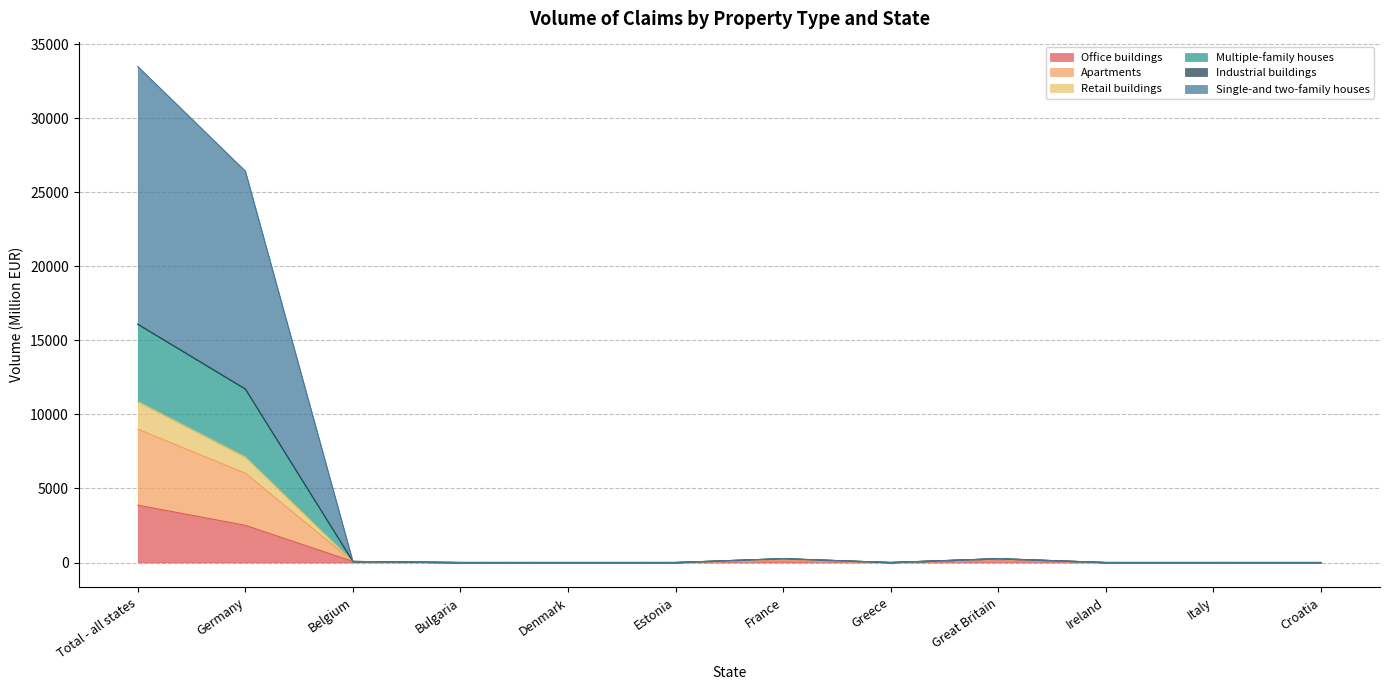

At which category does Retail buildings reach its first local valley?

Greece